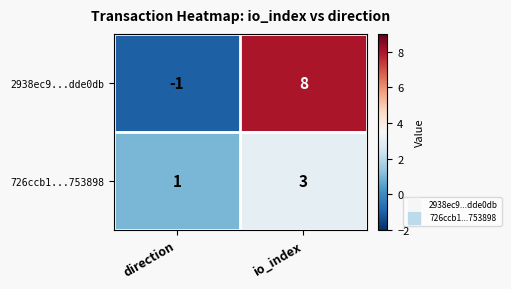

What is the maximum value shown in the chart?

8